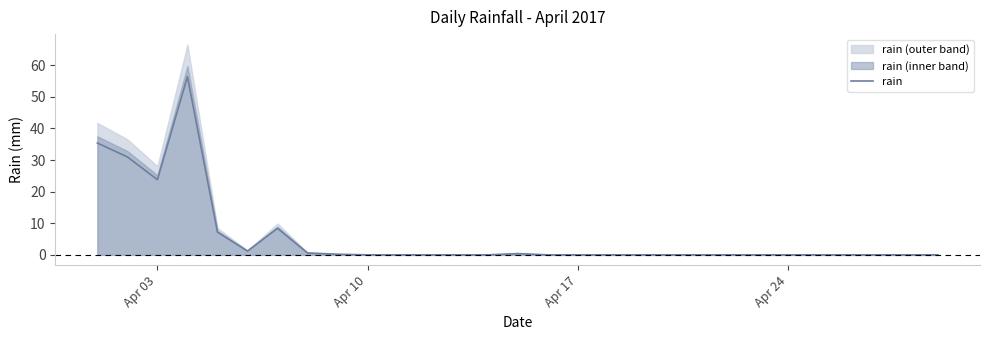

True or false: the data shows -39.2 at 26.

False